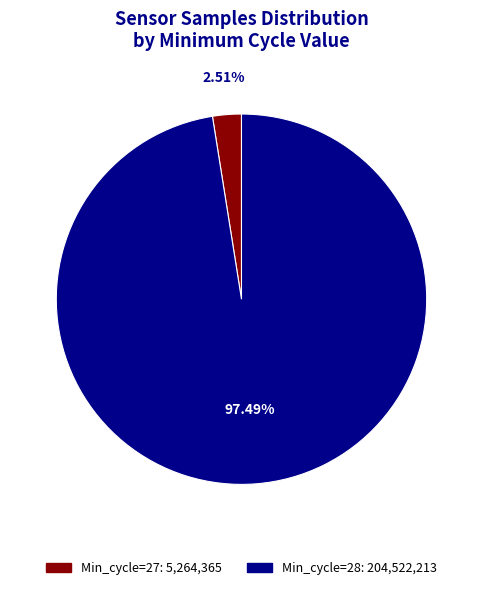

Is there any slice that represents more than half of the pie?

Yes